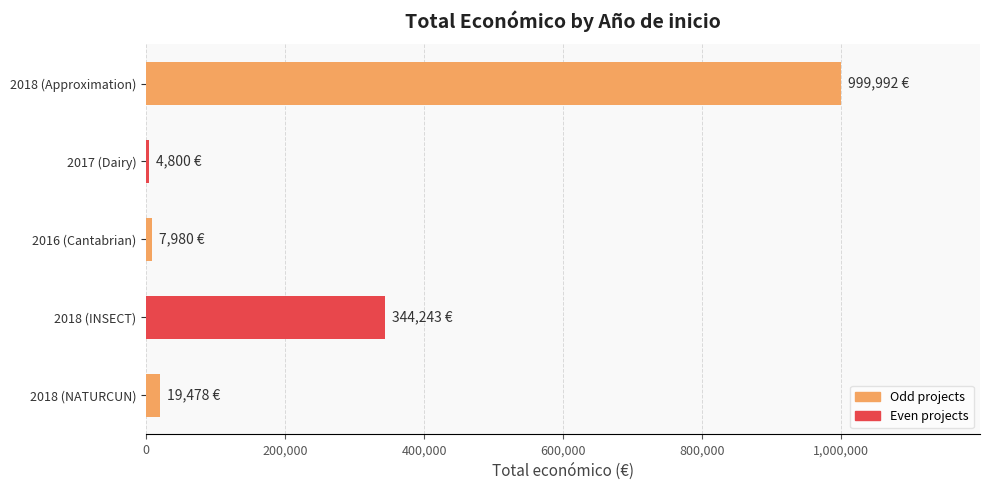

At which category does the chart reach its peak across all series?

2018 (Approximation)